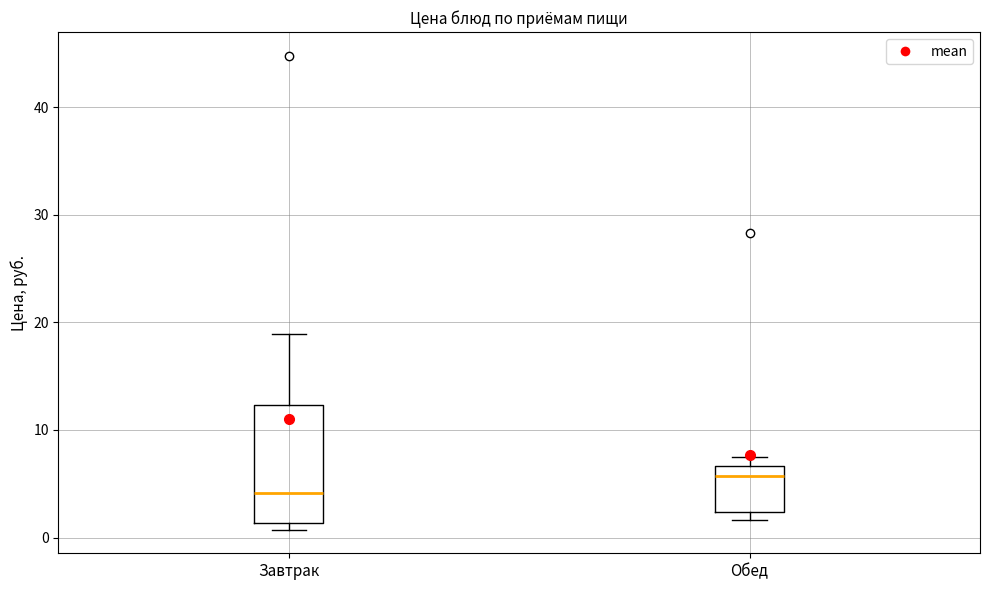

Reading left to right, read every box against the y-axis: the position of its median line, the range the box covers, and the ends of its whiskers. The values are not printed on the chart, so give them approximately, as read against the axis.

Завтрак: median 4, box 1 to 12, whiskers 1 (just below the box's lower edge) to 19
Обед: median 6, box 2 to 7, whiskers 2 (just below the box's lower edge) to 7 (just above the box's upper edge)